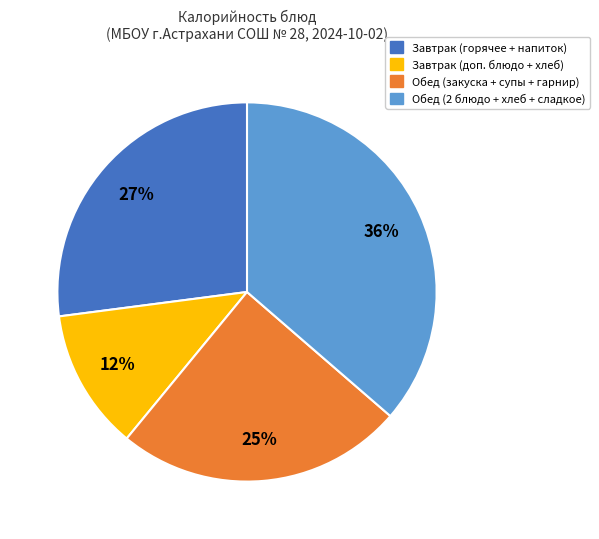

Does any single category account for the majority?

No